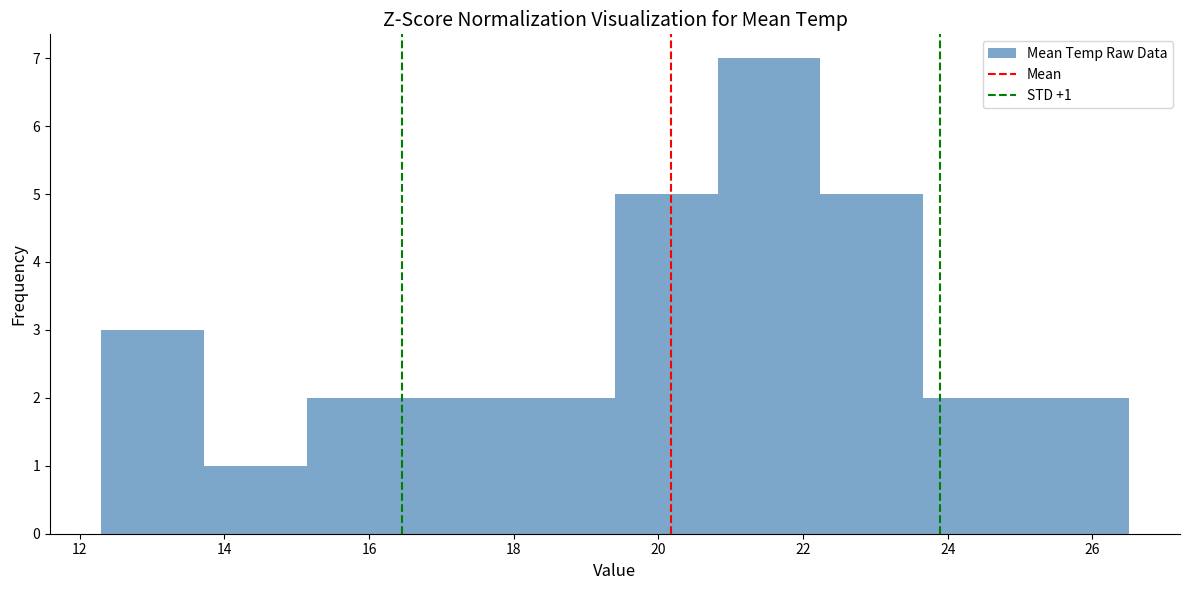

Over which range of the x-axis is the bar tallest?

20.82 to 22.24